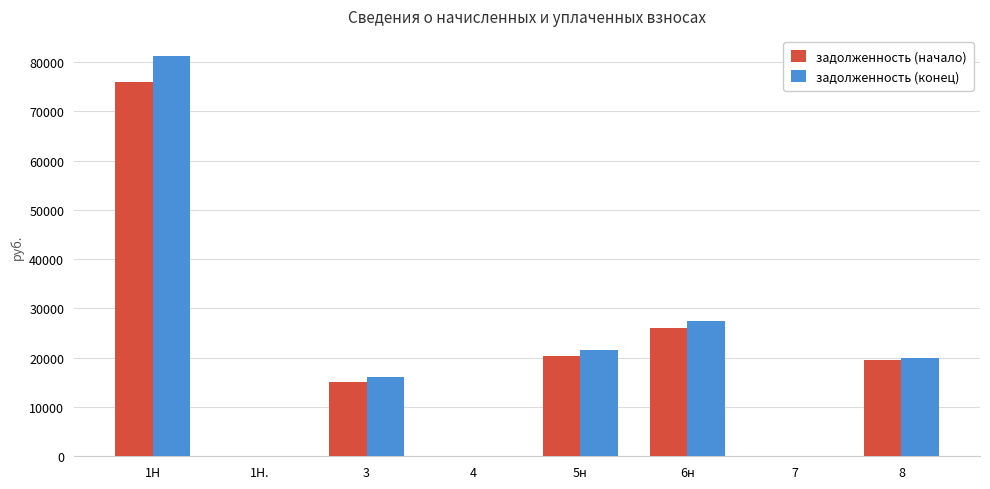

How many data points in задолженность (начало) are above 19475?

4